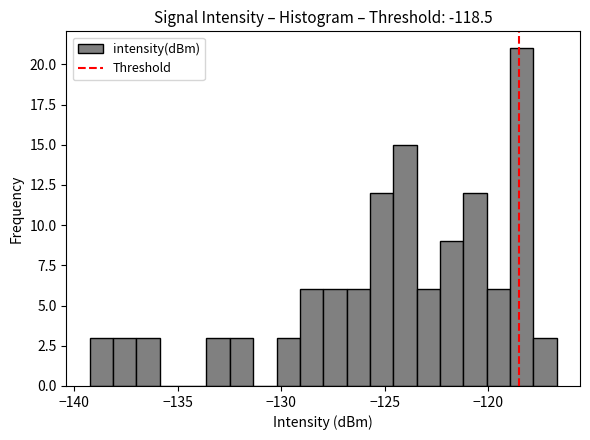

Read against the x-axis, roughly where is the centre of the tallest bar?

-118.5